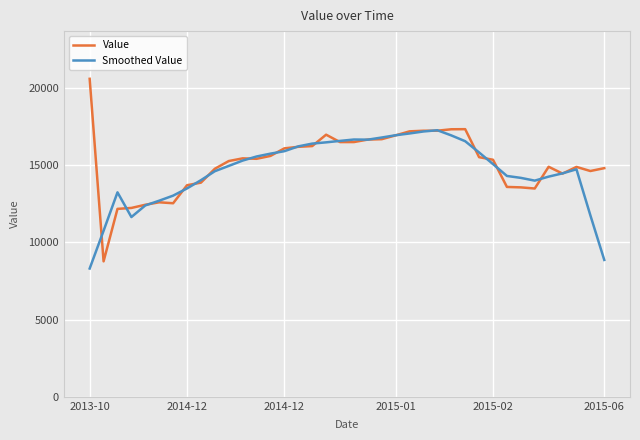

Which series has the largest range (max minus min)?

Value